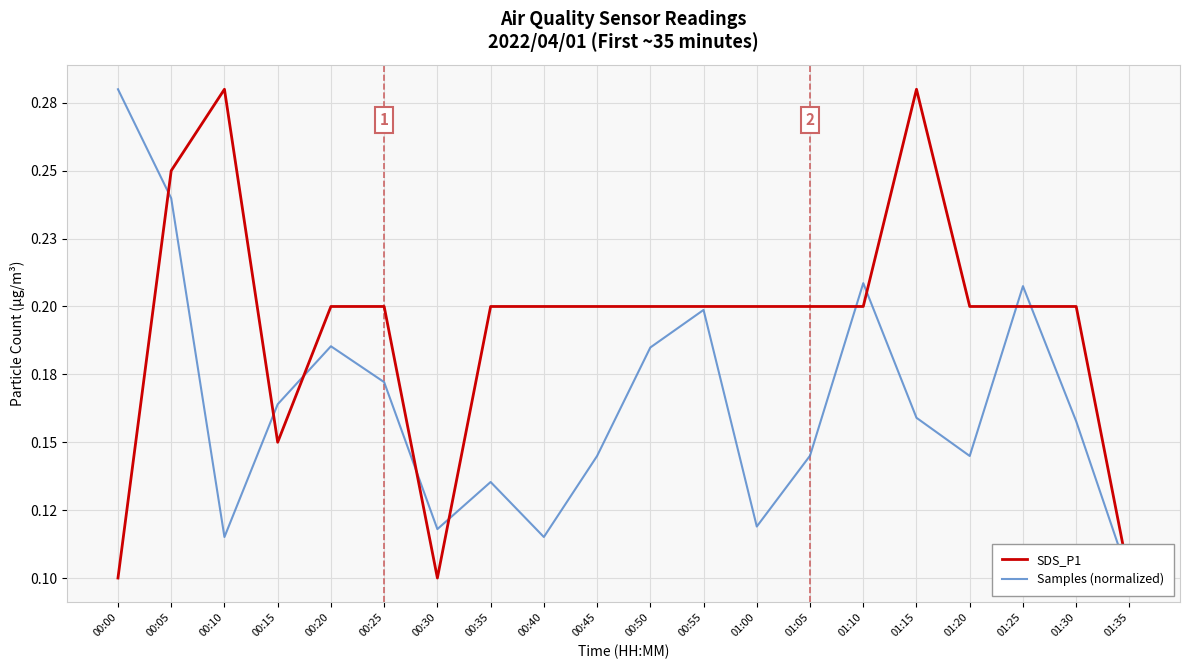

What are all the series names shown in the legend?

SDS_P1, Samples (normalized)